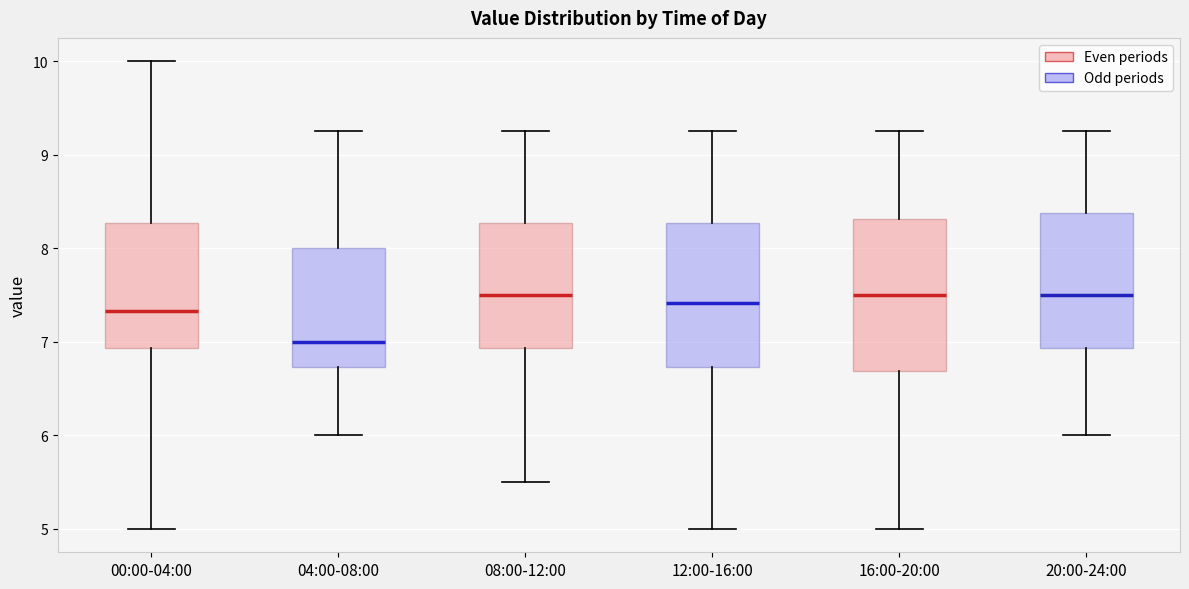

Reading left to right, transcribe this box plot: for each box, give where its median line is, the range the box spans, and where its two whiskers end, as read against the y-axis. The values are not printed on the chart, so give them approximately, as read against the axis.

00:00-04:00: median 7.3, box 6.9 to 8.3, whiskers 5.0 to 10.0
04:00-08:00: median 7.0, box 6.7 to 8.0, whiskers 6.0 to 9.3
08:00-12:00: median 7.5, box 6.9 to 8.3, whiskers 5.5 to 9.3
12:00-16:00: median 7.4, box 6.7 to 8.3, whiskers 5.0 to 9.3
16:00-20:00: median 7.5, box 6.7 to 8.3, whiskers 5.0 to 9.3
20:00-24:00: median 7.5, box 6.9 to 8.4, whiskers 6.0 to 9.3